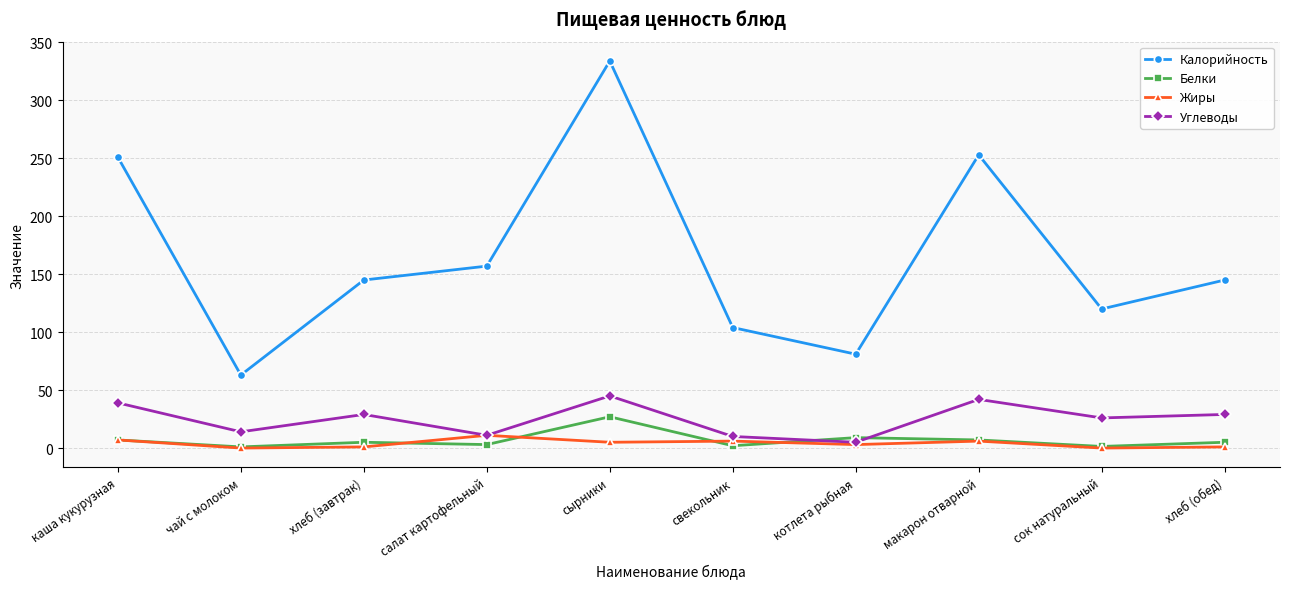

What is the spread (max minus min) of values at хлеб (обед)?

144.0